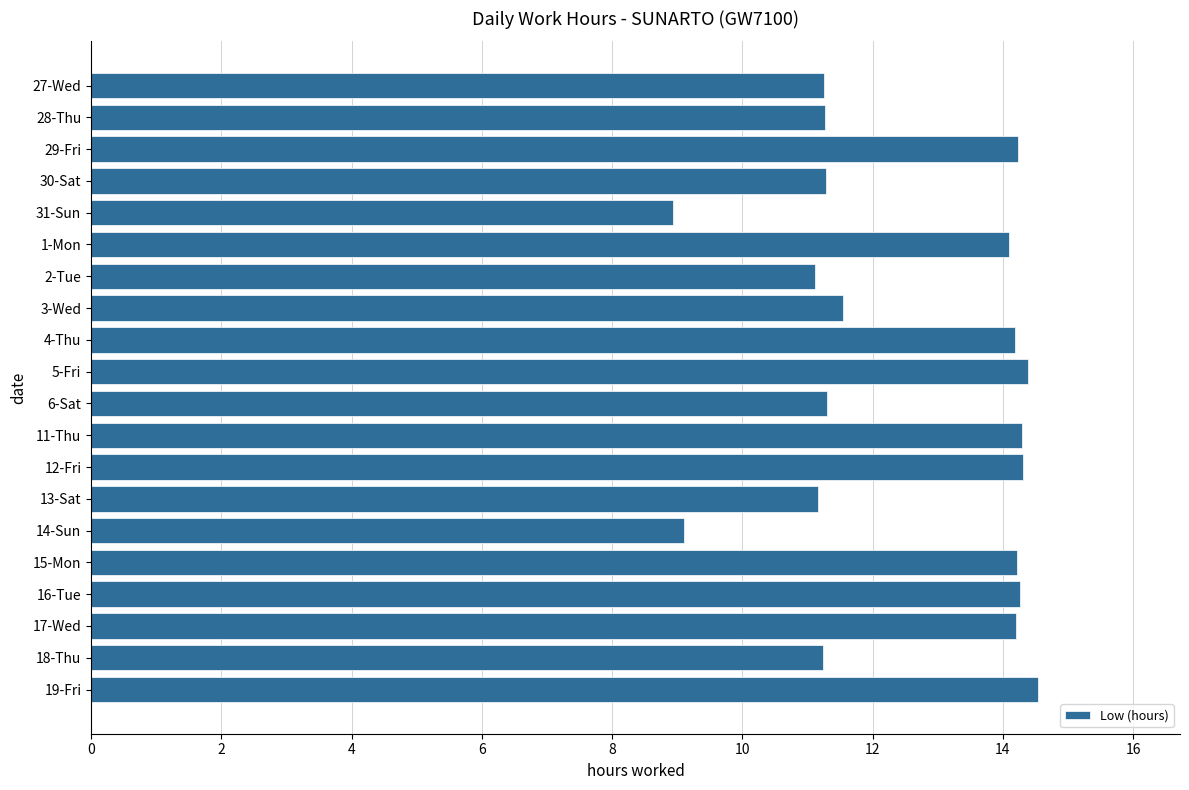

What is the average value?

12.5